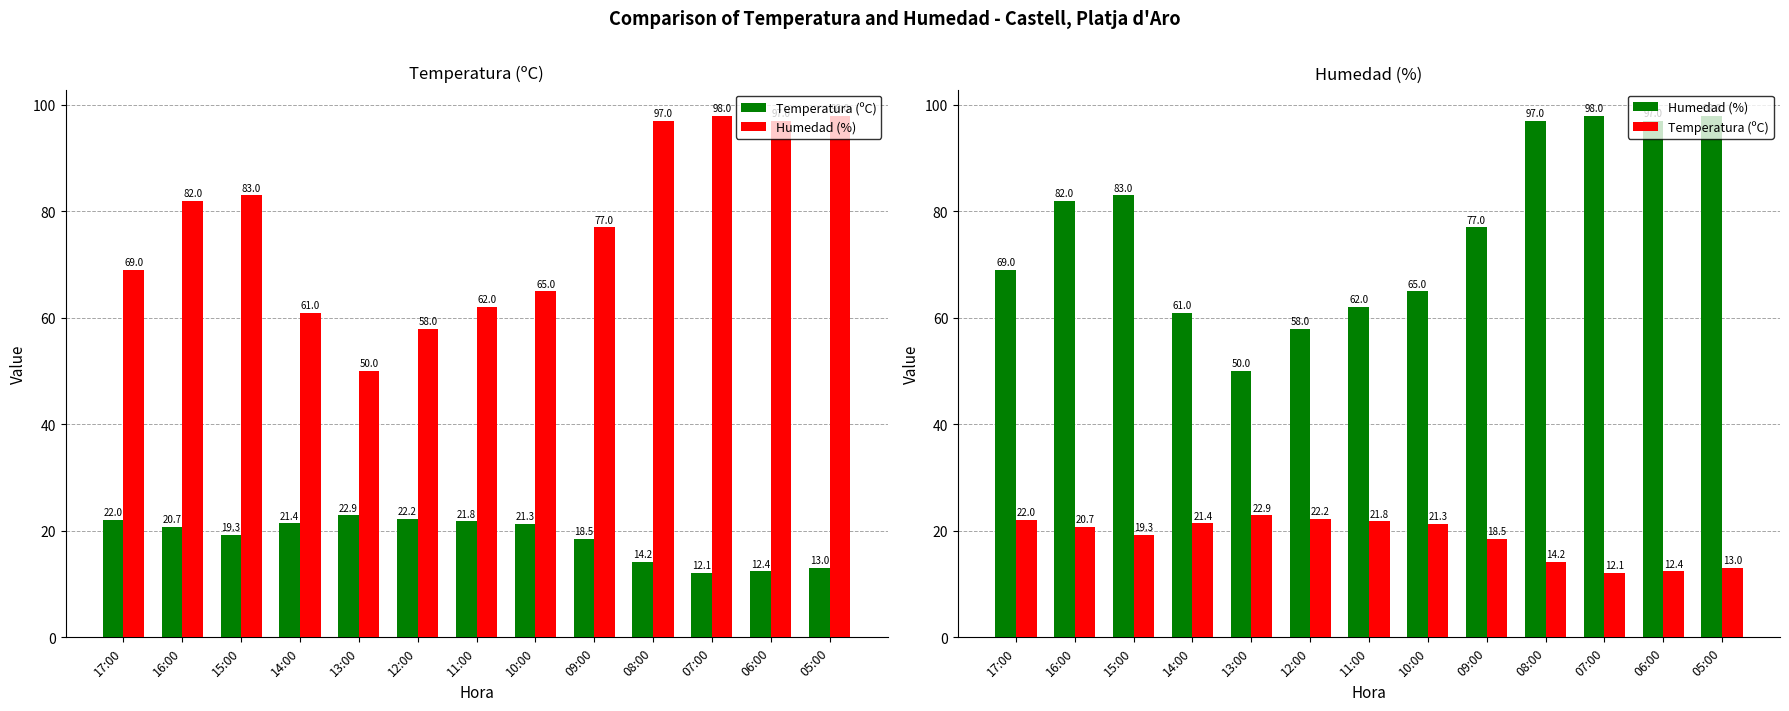

Does the chart contain any negative values?

No